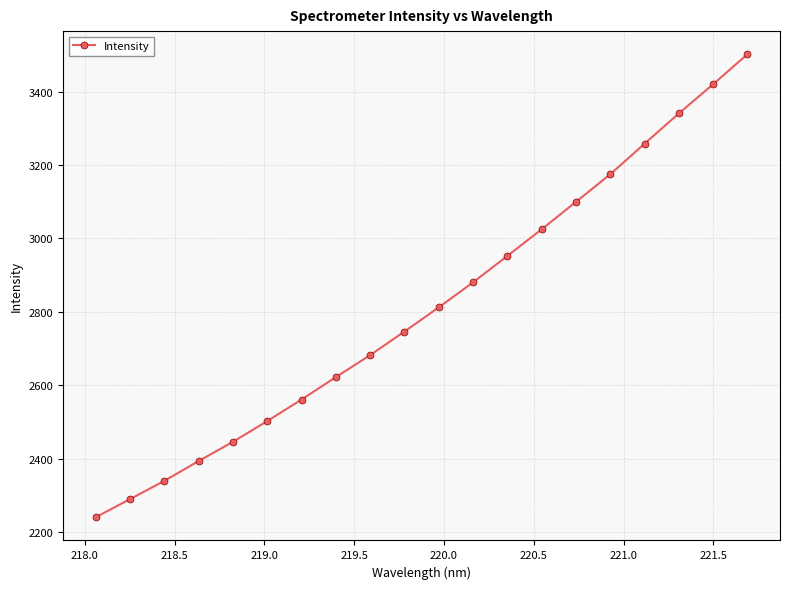

What is the greatest value displayed?

3501.5